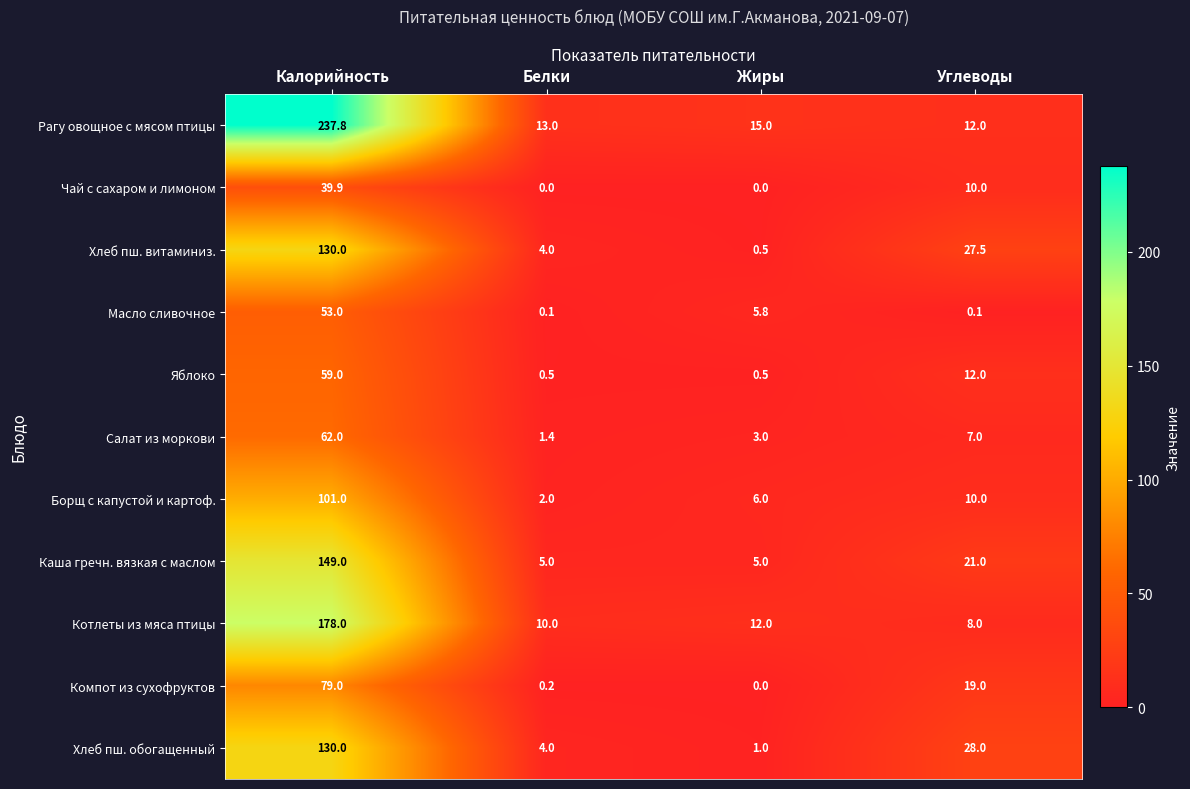

At which label does Яблоко first exceed 12?

Калорийность